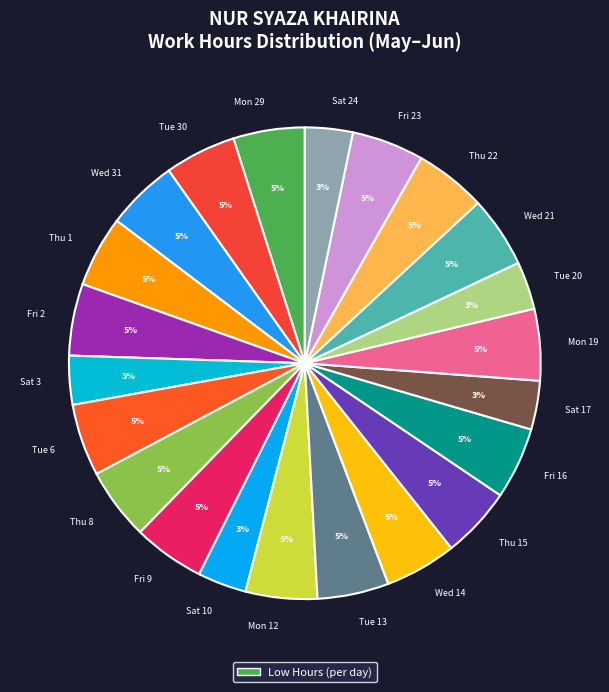

Is it true that Sat 17 is 13% of the pie?

False